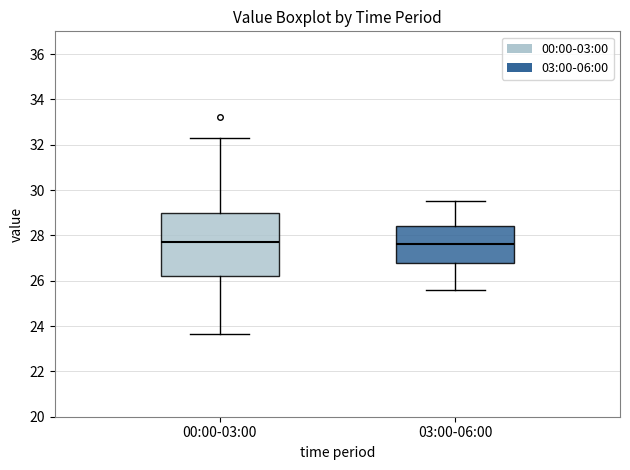

Reading left to right, transcribe this box plot: for each box, give where its median line is, the range the box spans, and where its two whiskers end, as read against the y-axis. The values are not printed on the chart, so give them approximately, as read against the axis.

00:00-03:00: median 27.6, box 26.2 to 29.0, whiskers 23.6 to 32.4
03:00-06:00: median 27.6, box 26.8 to 28.4, whiskers 25.6 to 29.6